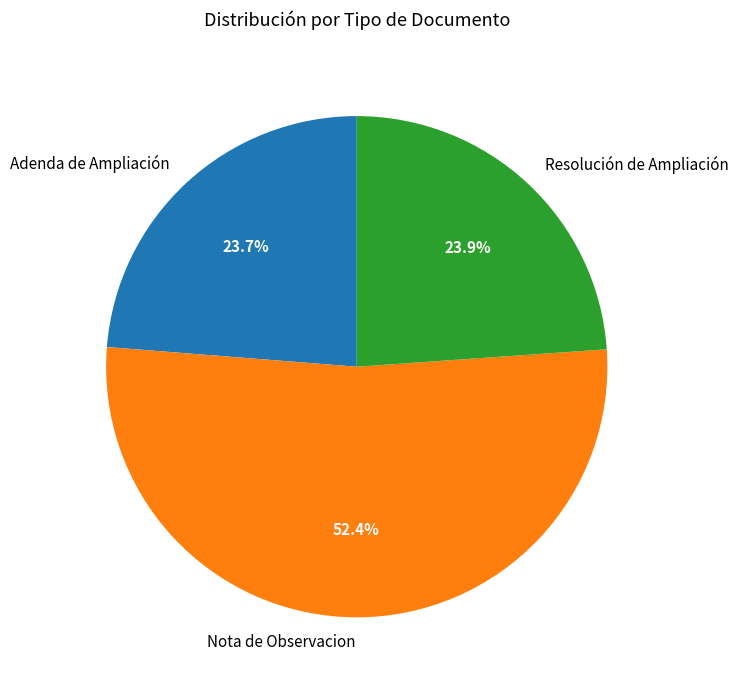

Is Adenda de Ampliación the majority of the pie?

No